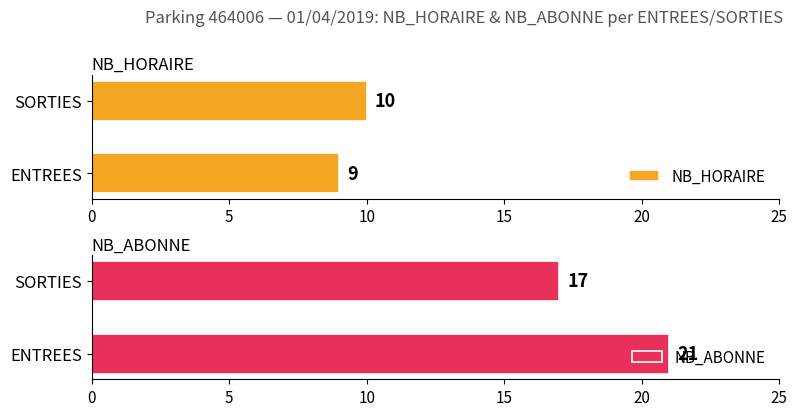

Which series has the largest total across all categories?

NB_ABONNE